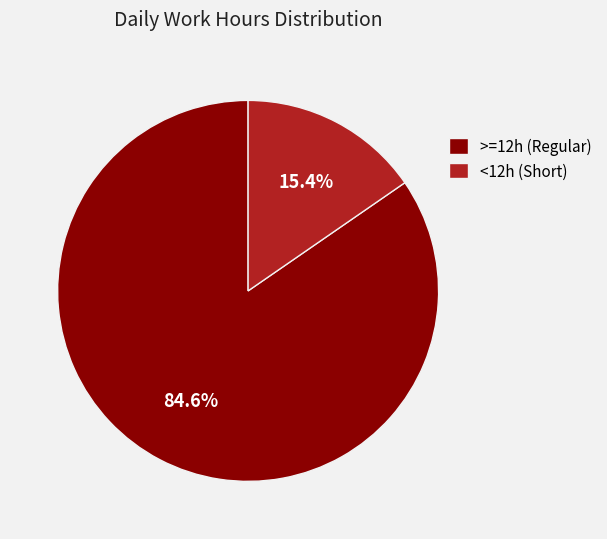

Is there a majority slice in this chart?

Yes